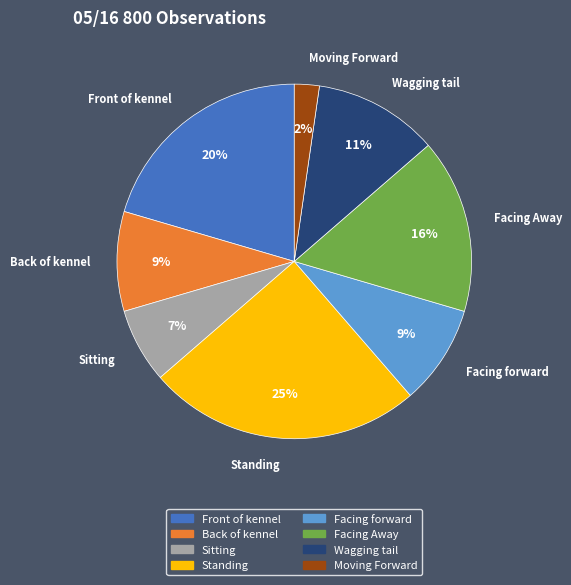

To the nearest percent, what is the difference between the largest and smallest slice percentages?

23%